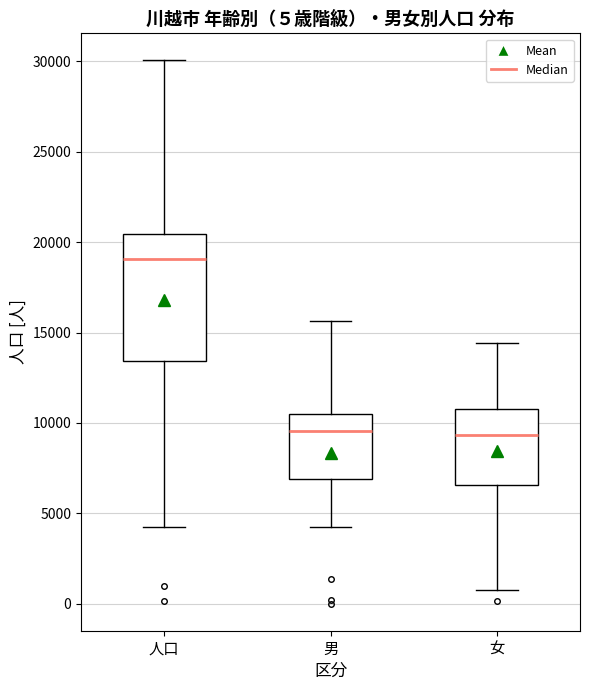

Comparing the boxes themselves (not the whiskers), which one is the tallest?

人口